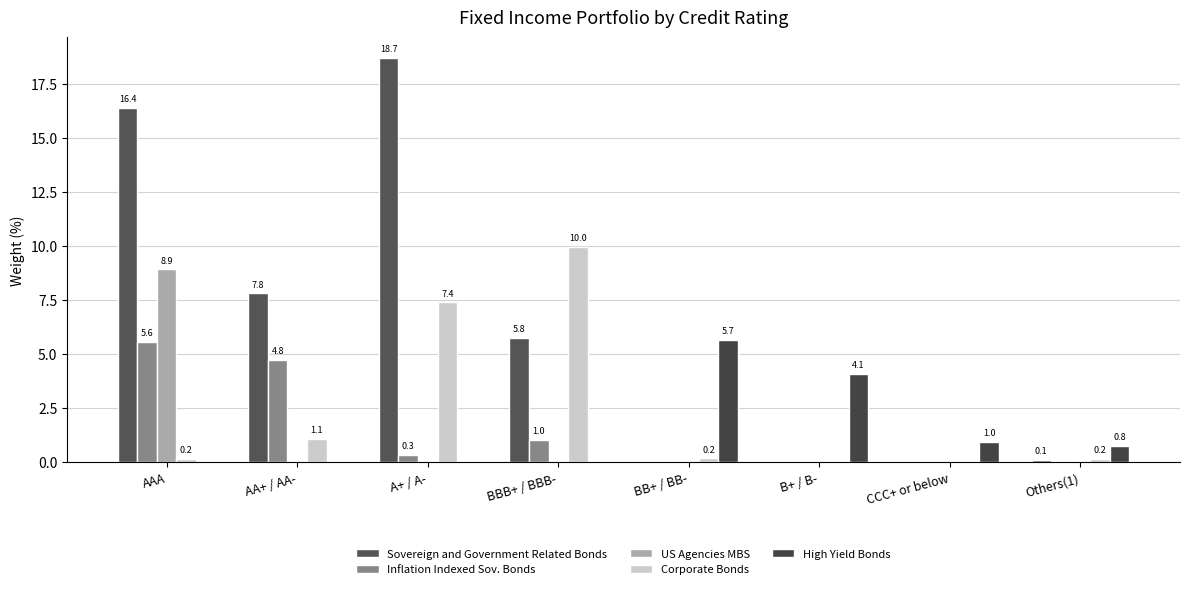

The Corporate Bonds series shows 0.1 at BB+ / BB-. True or false?

False